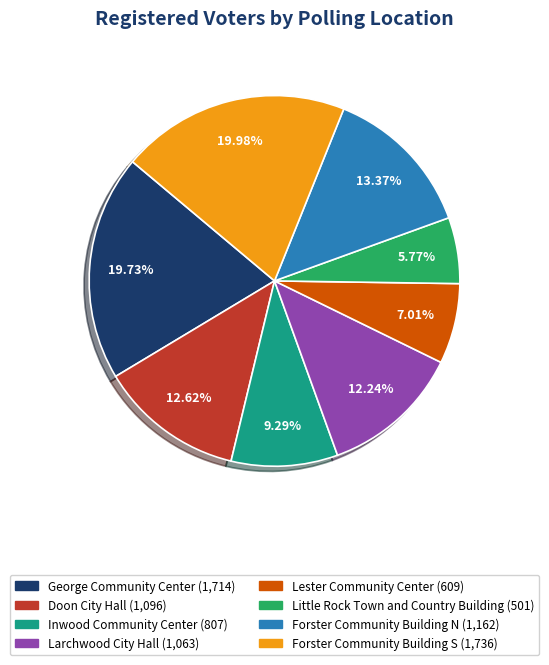

How many slices are in this pie chart?

8